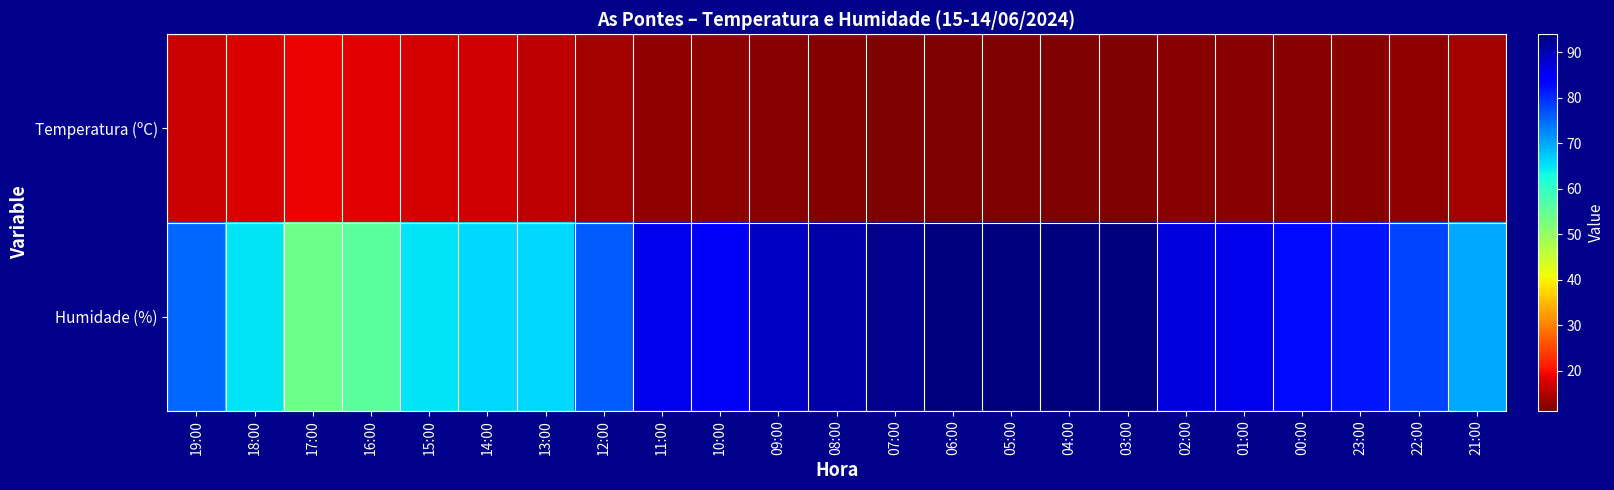

Rank the series at 05:00 from highest to lowest value.

Humidade (%), Temperatura (ºC)